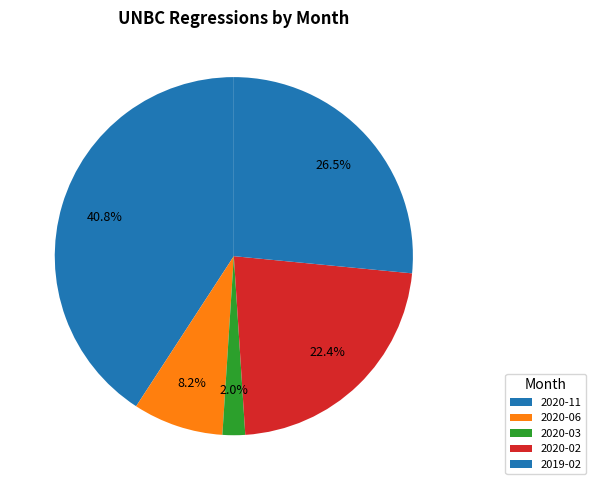

How many segments does this pie chart have?

5